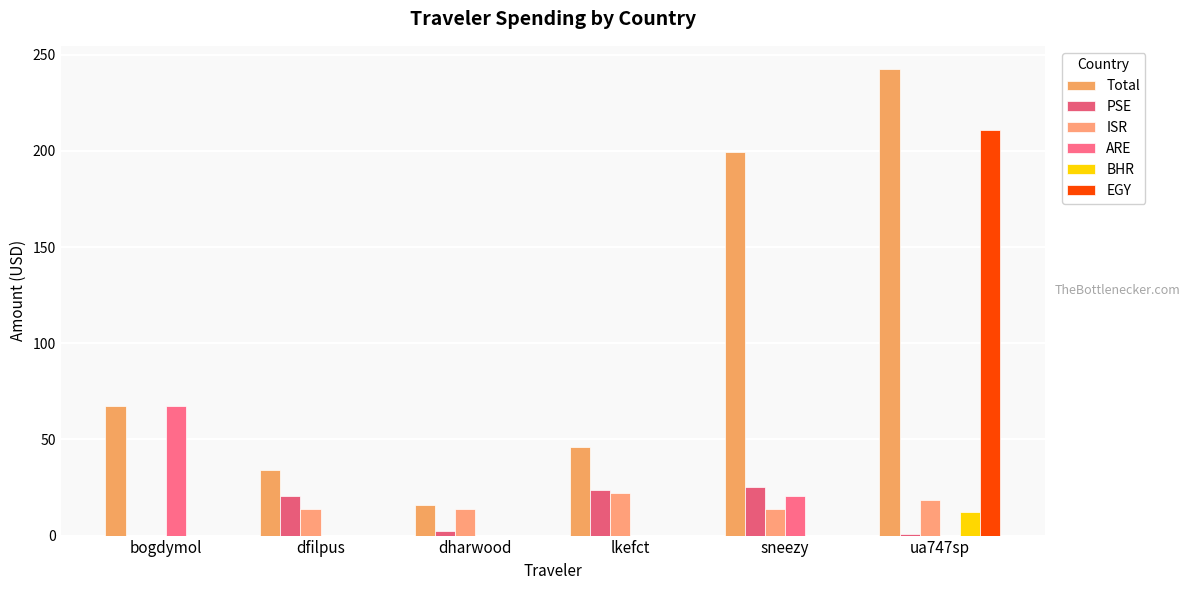

What is the label of the 4th bar from the left?

lkefct